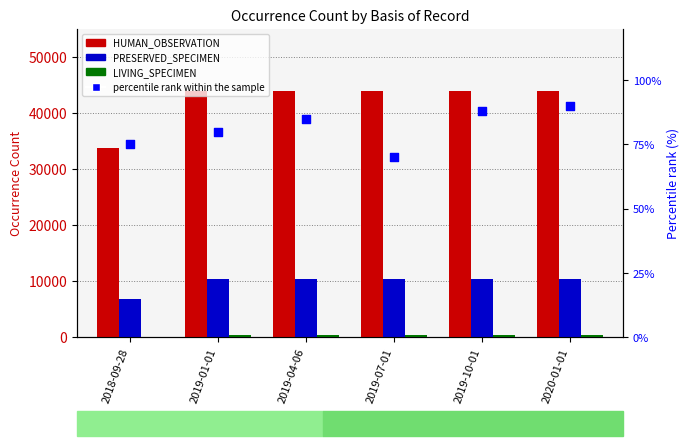

At which category is the sum across all series the highest?

2020-01-01